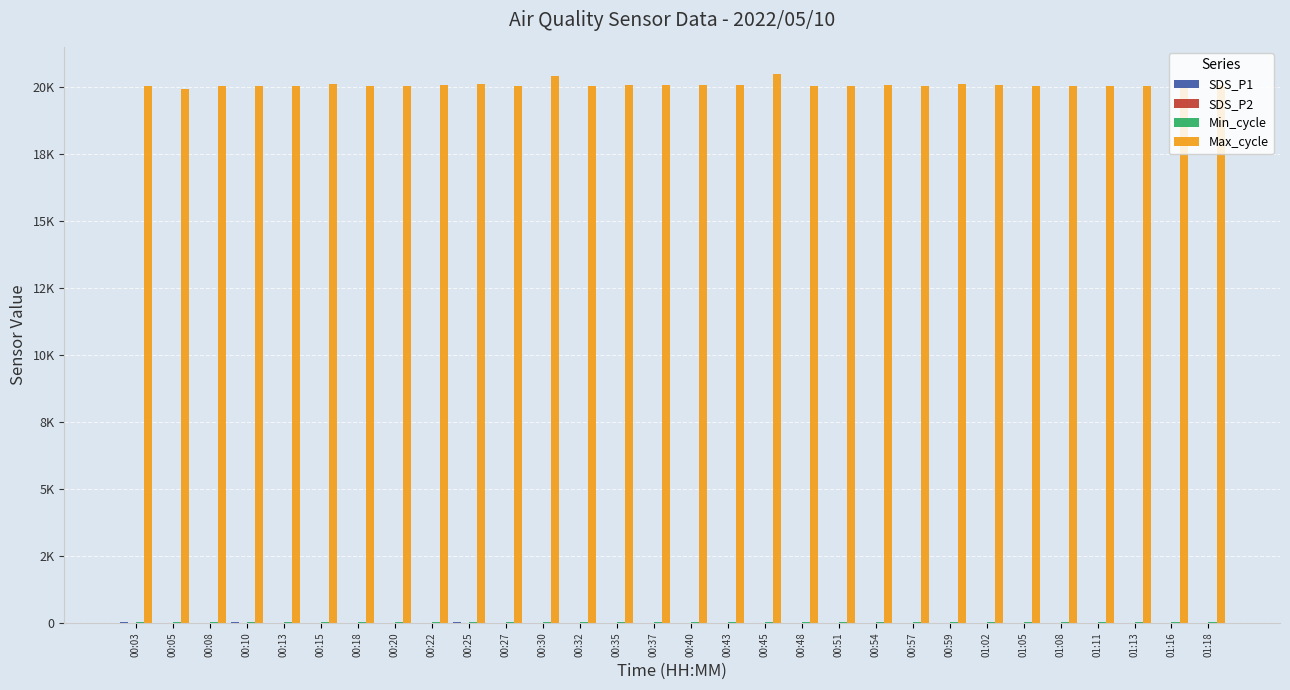

At 00:10, list the series in order from largest to smallest.

Max_cycle, Min_cycle, SDS_P1, SDS_P2